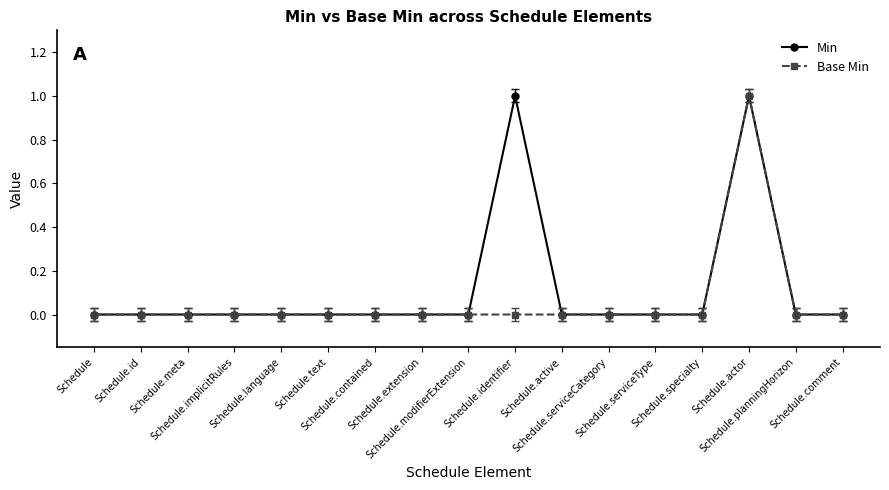

True or false: Min has more than 1 interior local peaks.

True